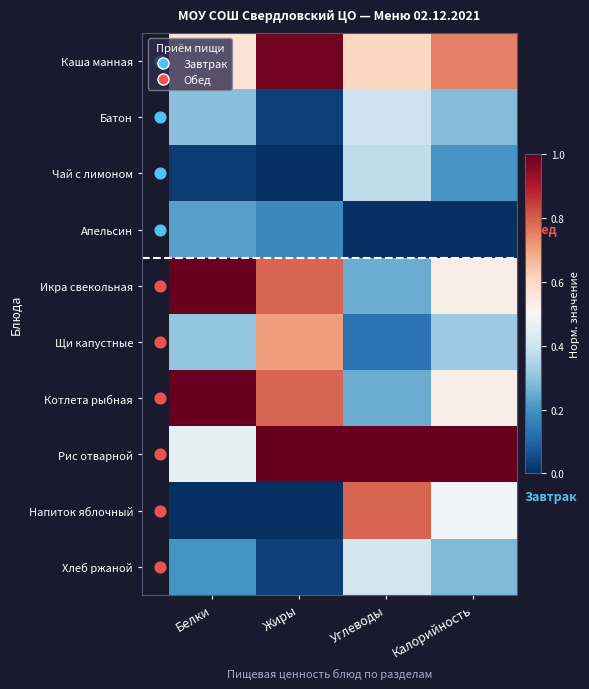

How many categories are shown in the chart?

4